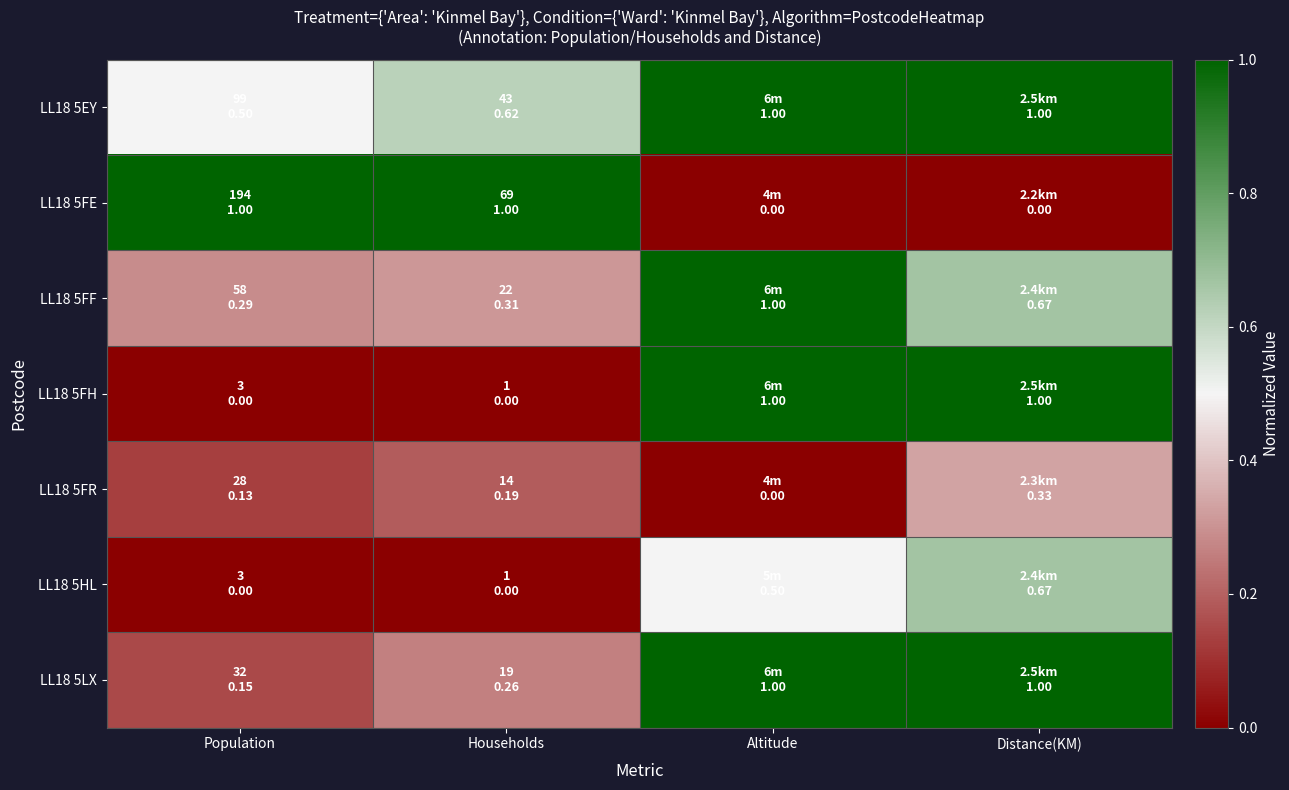

How many data points does each series have?

4